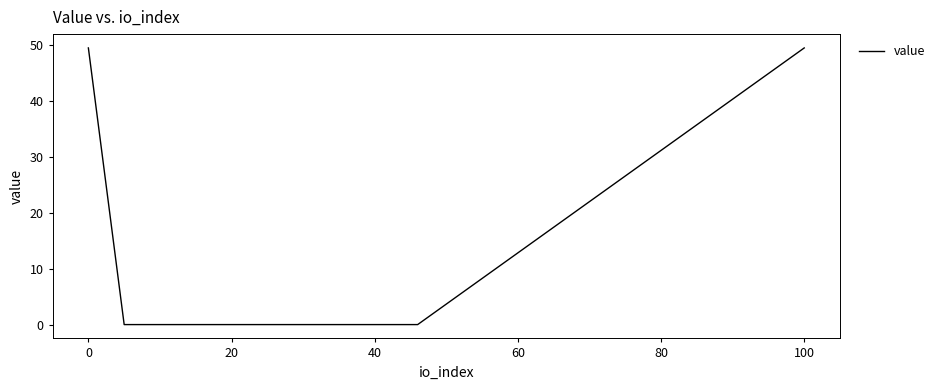

True or false: there are more than 1 points higher than both neighbors.

False